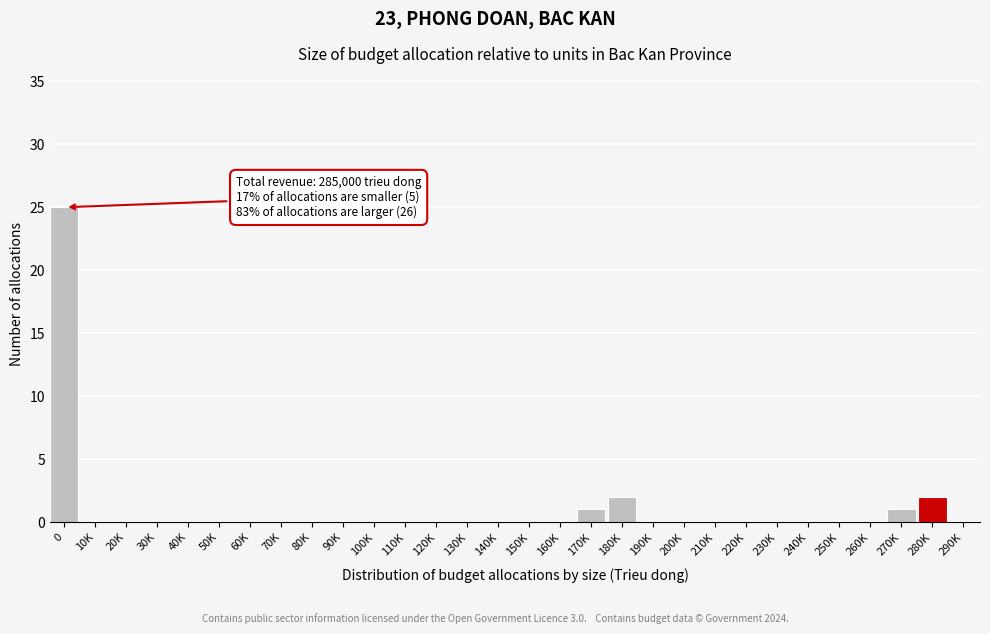

Reading left to right, transcribe all the data shown in this chart.

0=25	10K=0	20K=0	30K=0	40K=0	50K=0	60K=0	70K=0	80K=0	90K=0	100K=0	110K=0	120K=0	130K=0	140K=0	150K=0	160K=0	170K=1	180K=2	190K=0	200K=0	210K=0	220K=0	230K=0	240K=0	250K=0	260K=0	270K=1	280K=2	290K=0